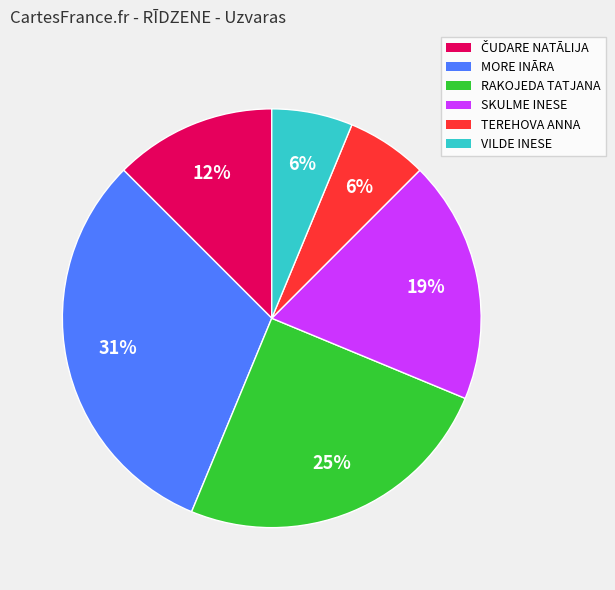

To the nearest percent, what is the difference between the largest and smallest slice percentages?

25%